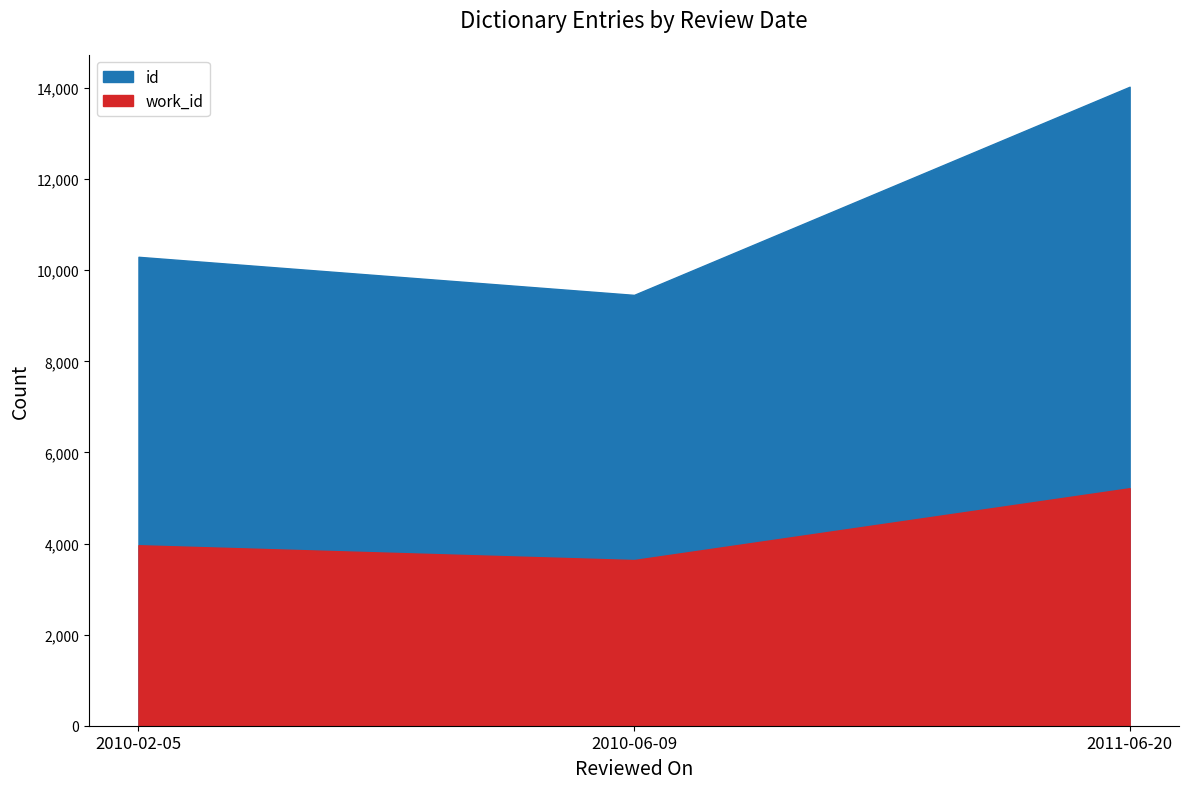

What are all the series names shown in the legend?

id, work_id